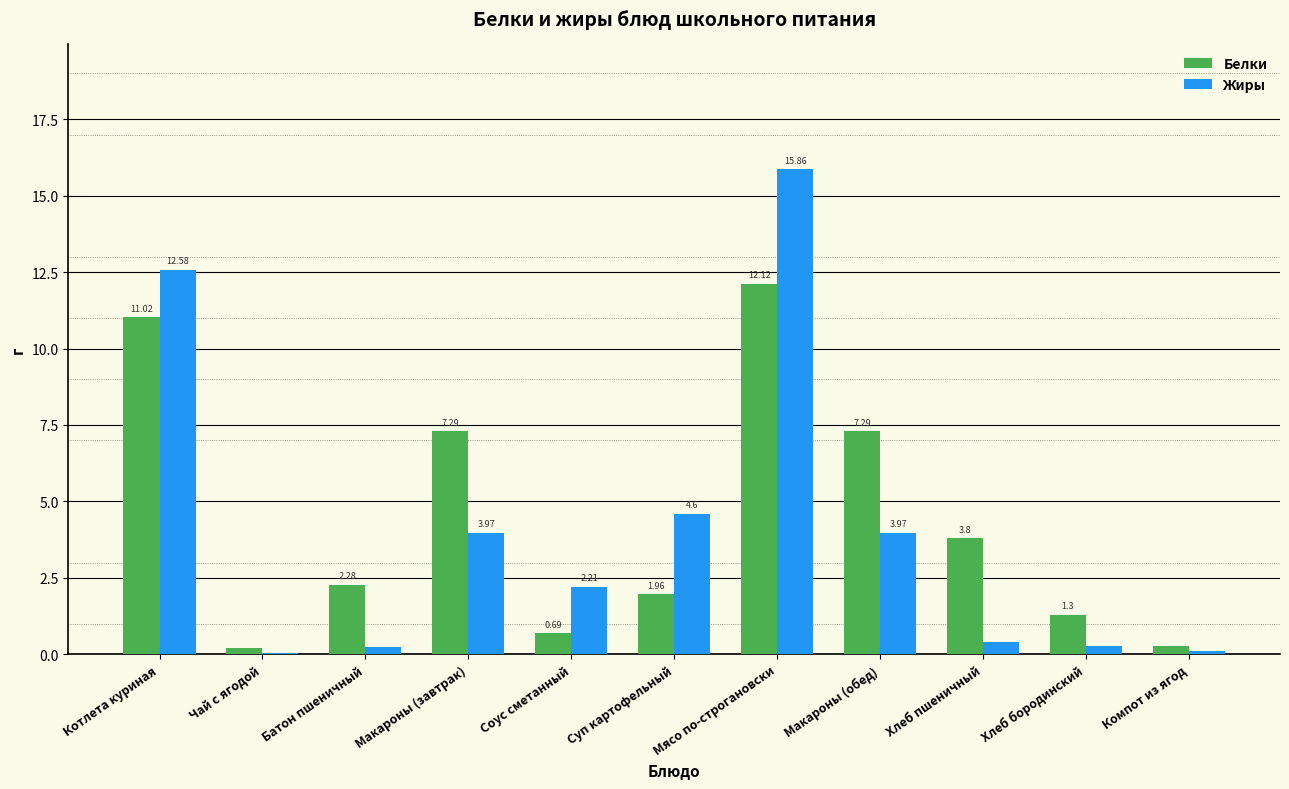

Count the number of categories in the chart.

11